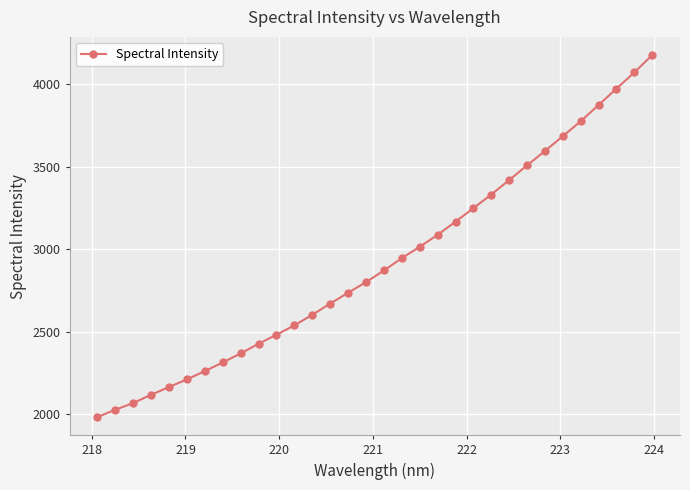

What is the average value?

2923.0